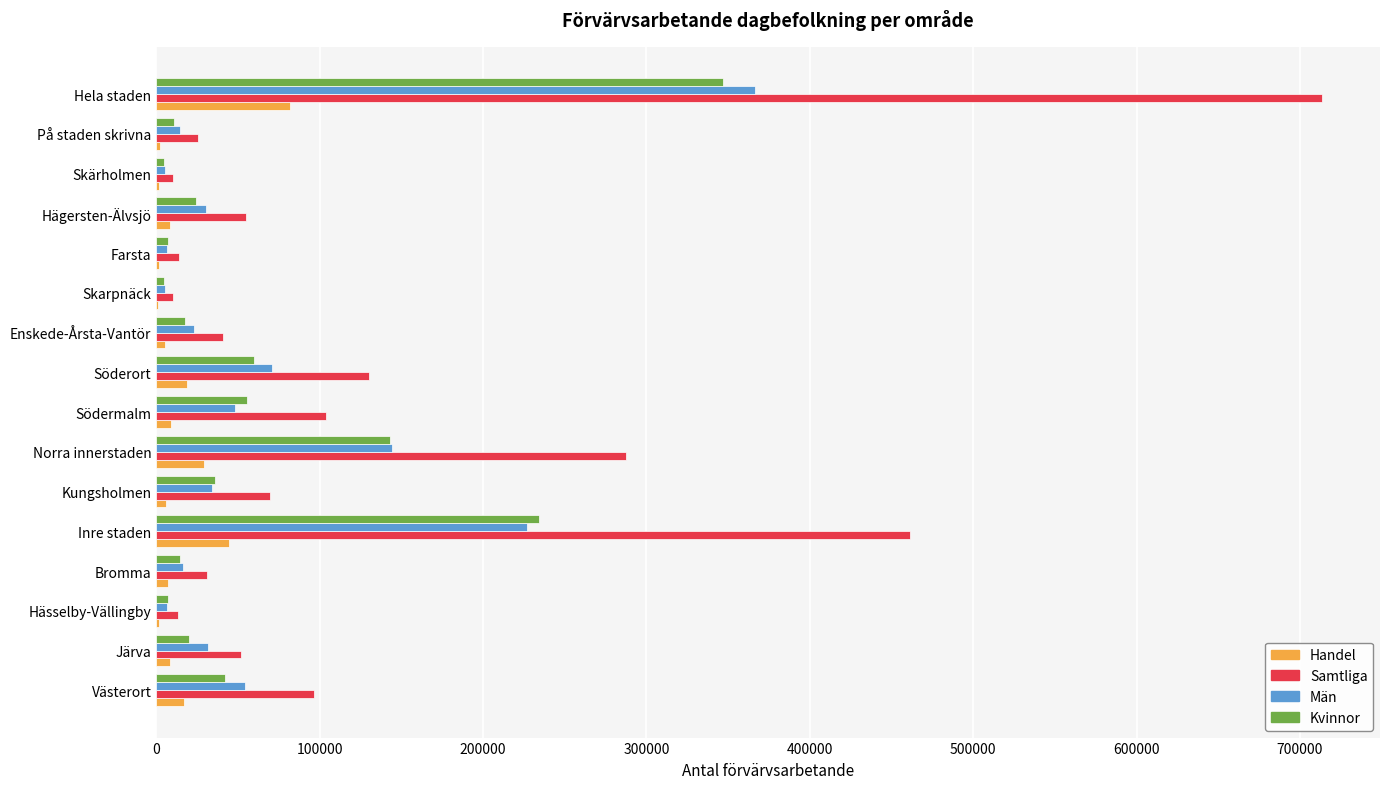

What is the maximum value shown in the chart?

713275